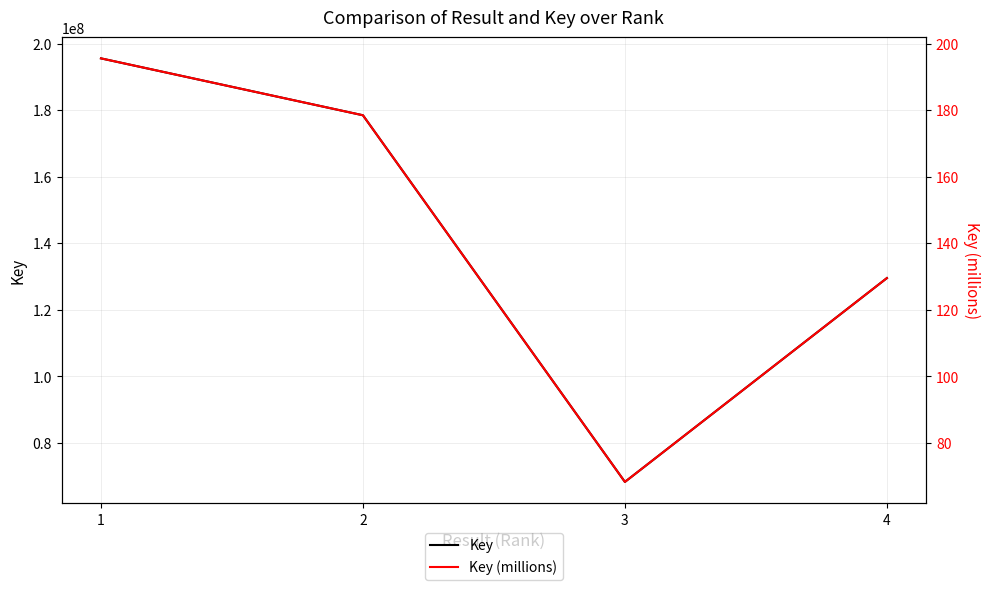

Is it true that Key equals 68272632.0 at 3?

True